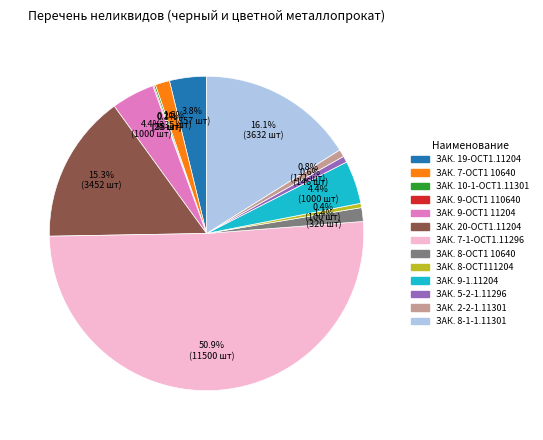

Is ЗАК. 8-ОСТ111204 the majority of the pie?

No